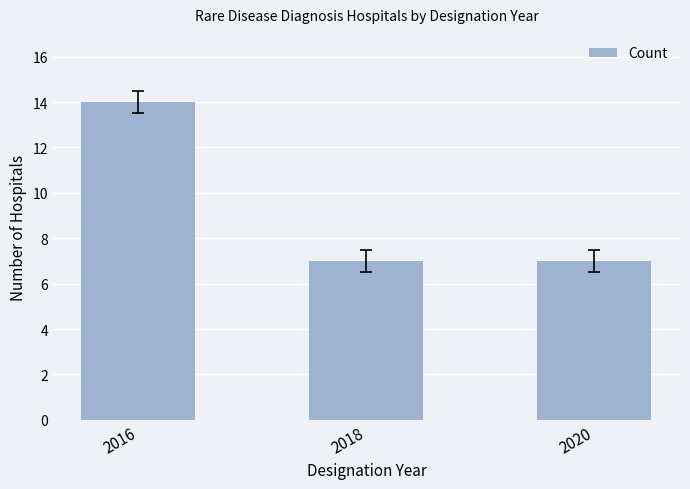

What is the value of the 3rd bar from the left?

7